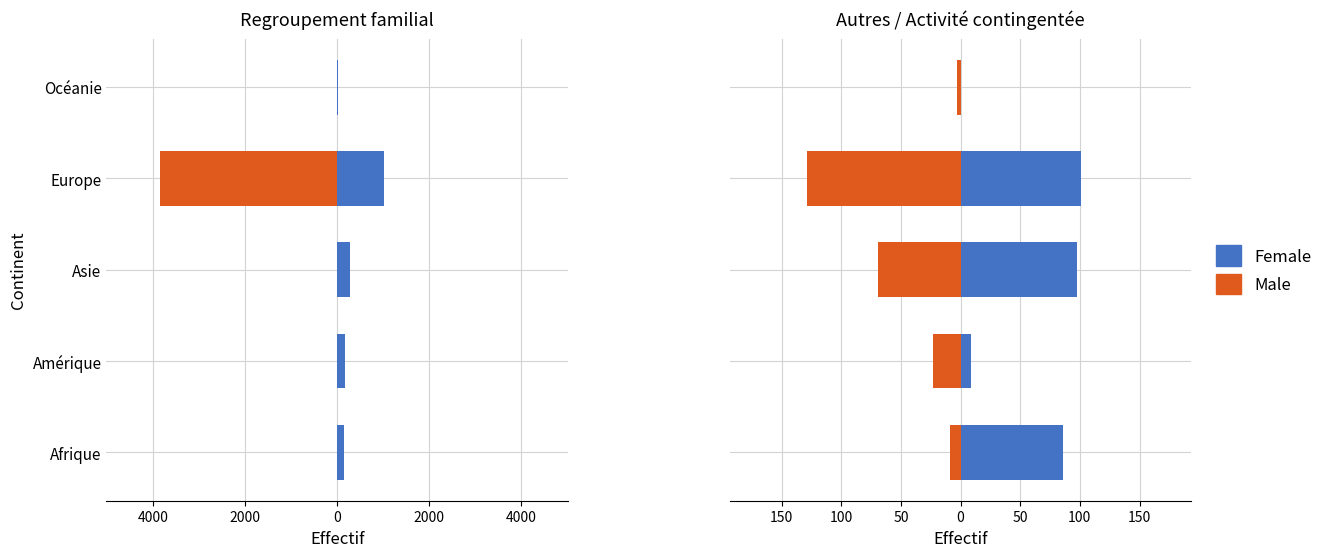

What are all the series names shown in the legend?

Female, Male